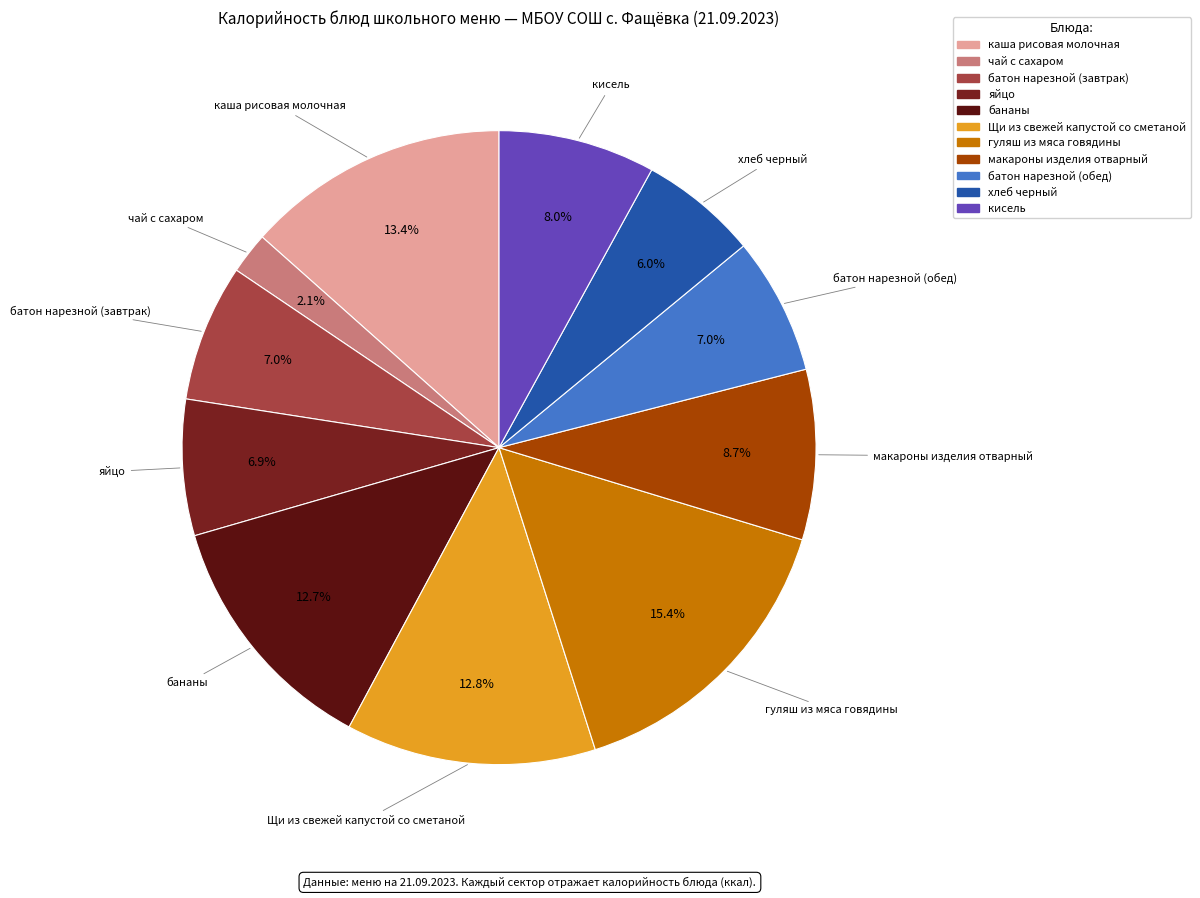

Count the number of slices in the pie.

11